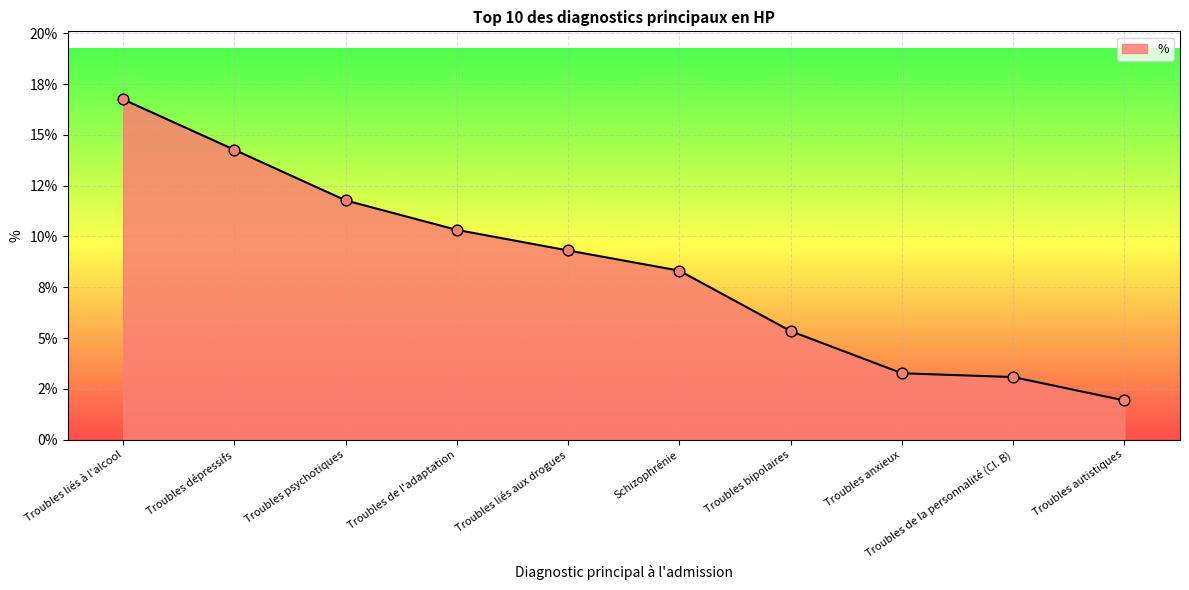

Is this an area chart (filled region under the line)?

Yes